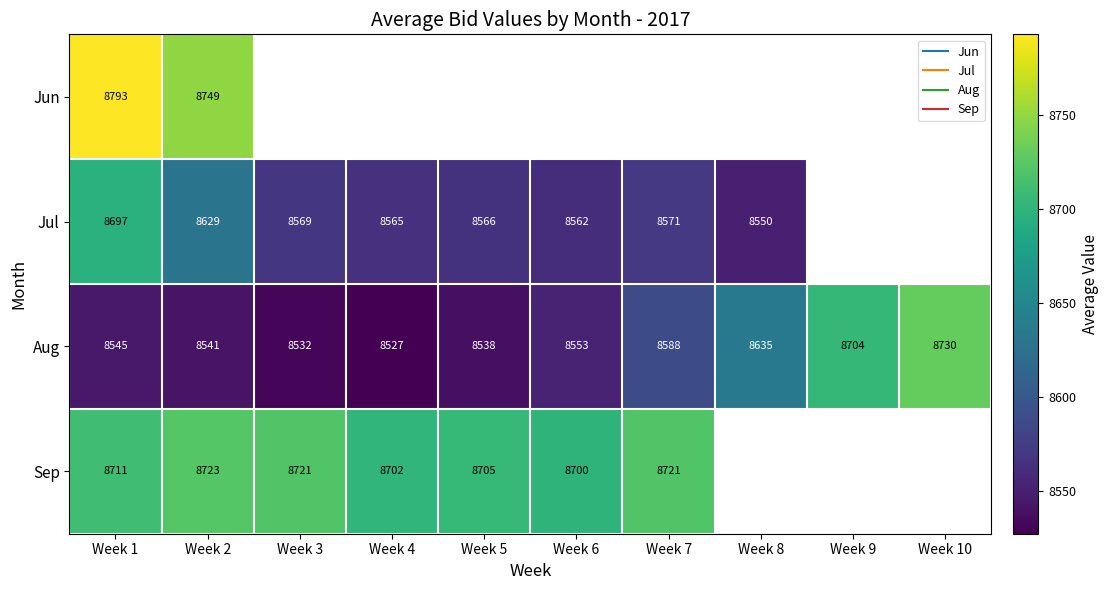

Where does the Sep series first go above 8721?

Week 2